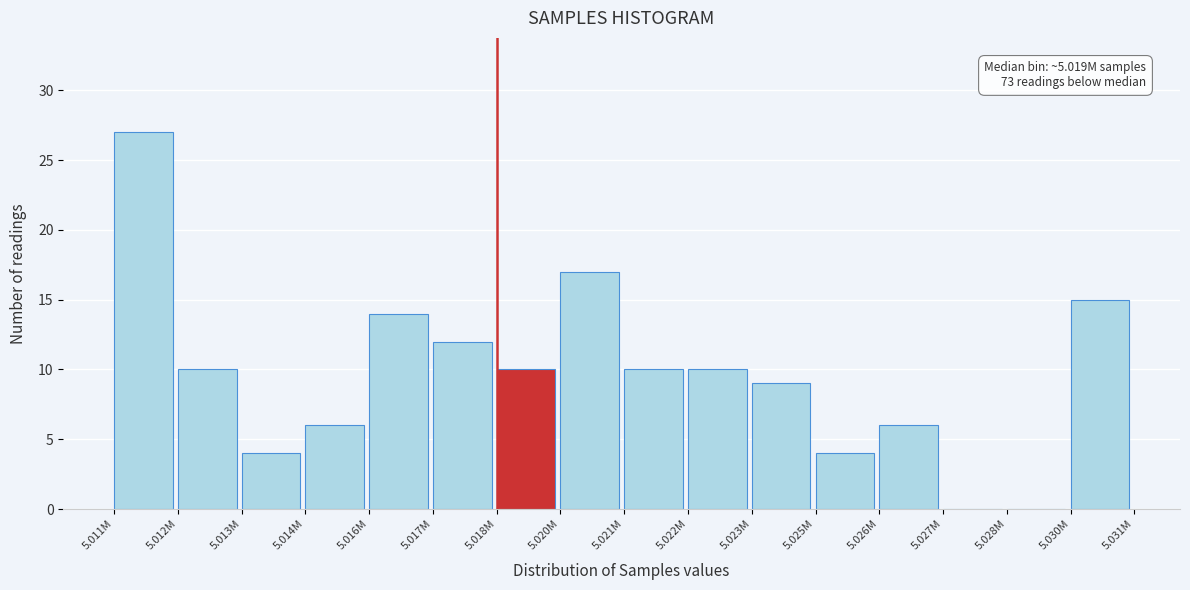

Reading left to right, transcribe all the data shown in this chart.

5.011M=27	5.012M=10	5.013M=4	5.014M=6	5.016M=14	5.017M=12	5.018M=10	5.020M=17	5.021M=10	5.022M=10	5.023M=9	5.025M=4	5.026M=6	5.027M=0	5.028M=0	5.030M=15